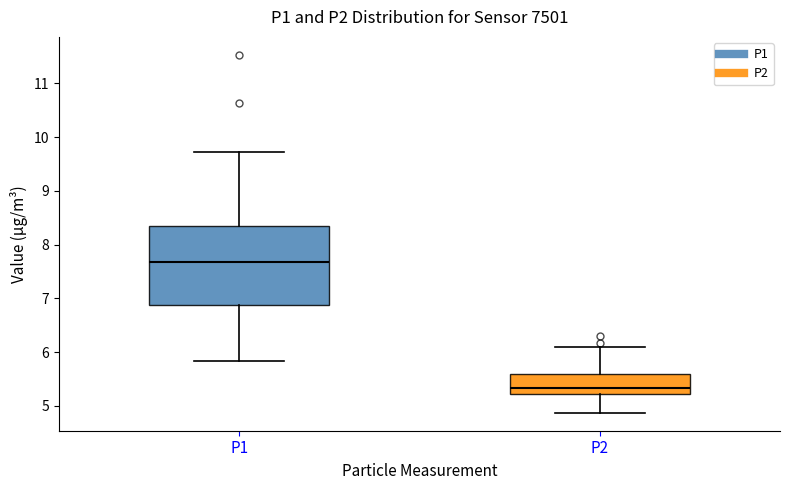

Reading left to right, transcribe this box plot: for each box, give where its median line is, the range the box spans, and where its two whiskers end, as read against the y-axis. The values are not printed on the chart, so give them approximately, as read against the axis.

P1: median 7.7, box 6.9 to 8.3, whiskers 5.8 to 9.7
P2: median 5.3, box 5.2 to 5.6, whiskers 4.9 to 6.1